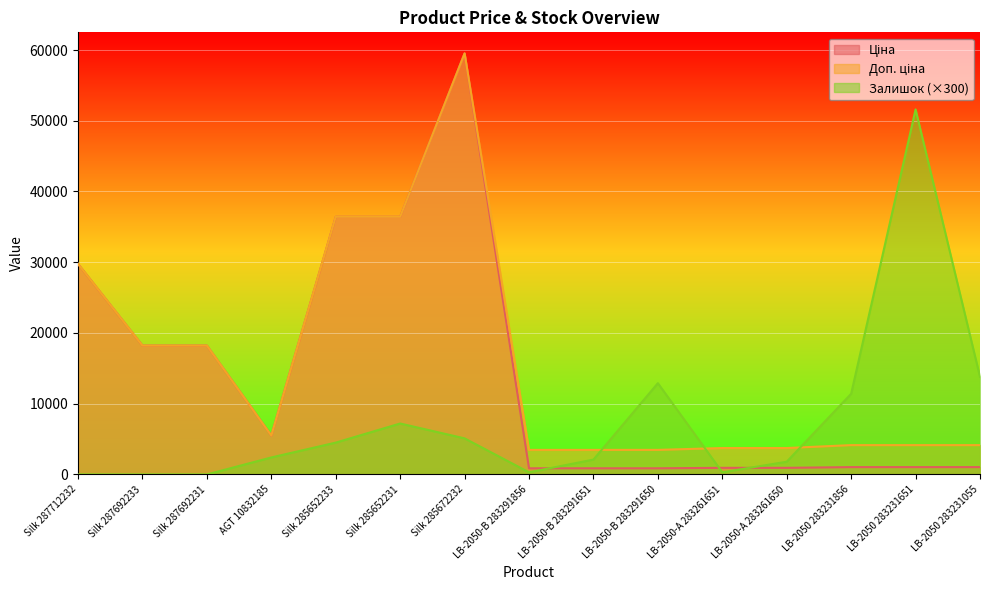

Rank the series by their maximum value, from lowest to highest.

Залишок, Ціна, Доп. ціна